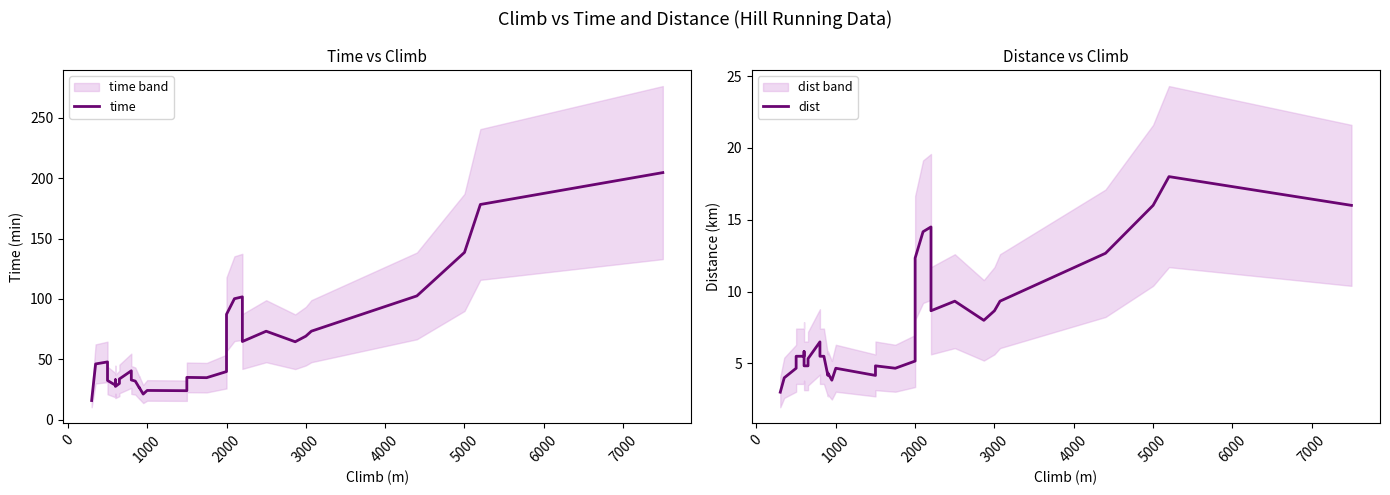

What is the difference between the maximum and minimum values in the time series?

188.7